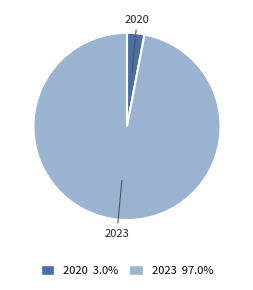

Between 2020 and 2023, which is larger?

2023